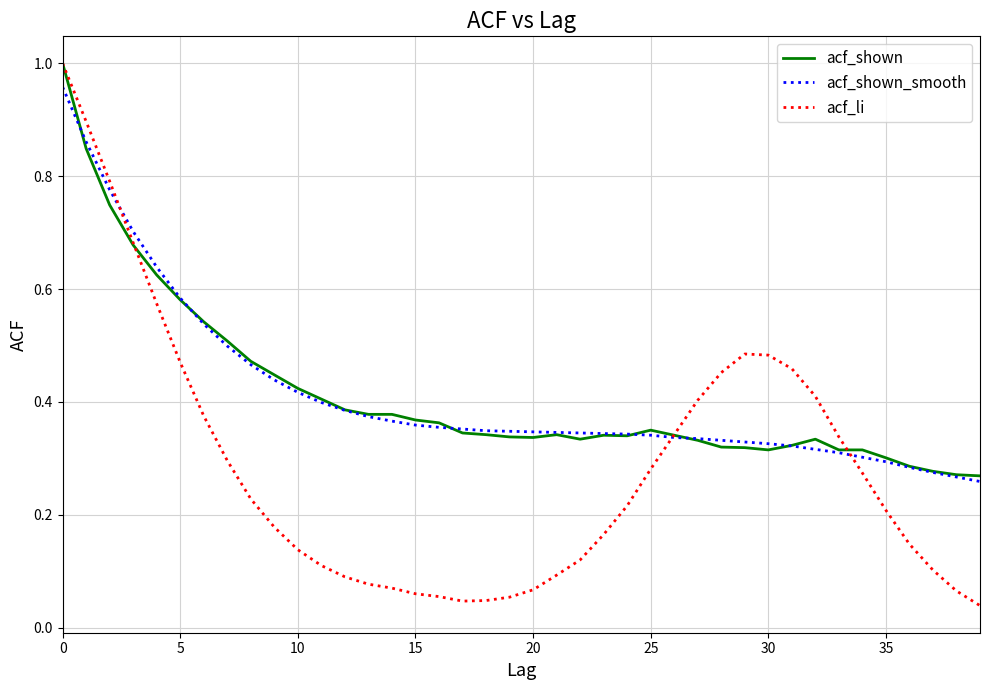

Which series has the largest range (max minus min)?

acf_li